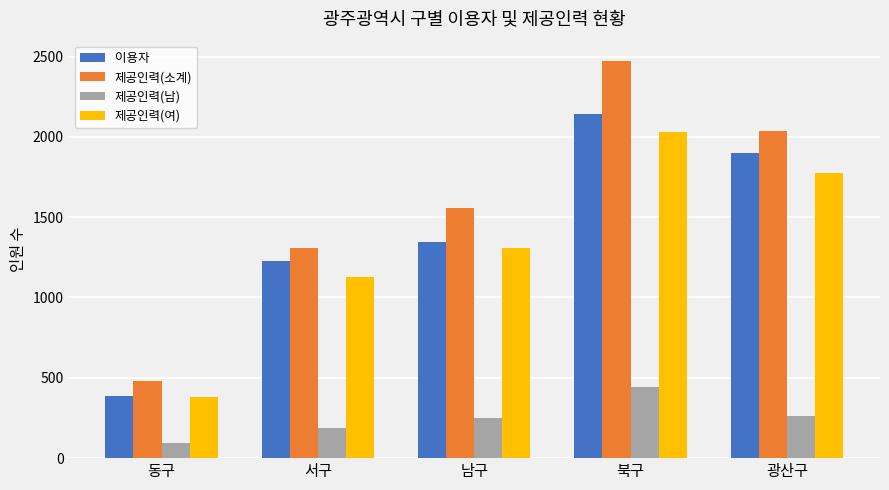

What are all the series names shown in the legend?

이용자, 제공인력(소계), 제공인력(남), 제공인력(여)